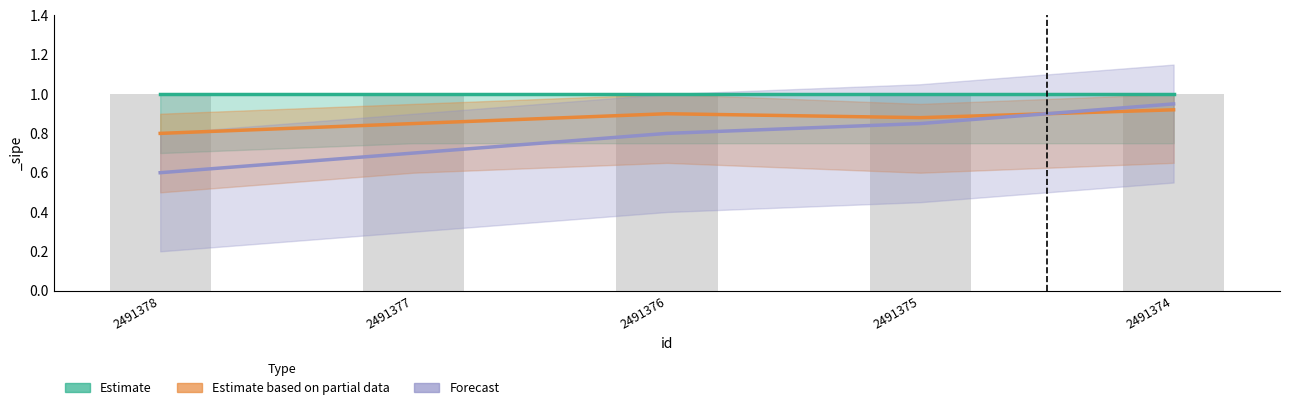

Rank the series by their maximum value, from highest to lowest.

Estimate, Forecast, Estimate based on partial data